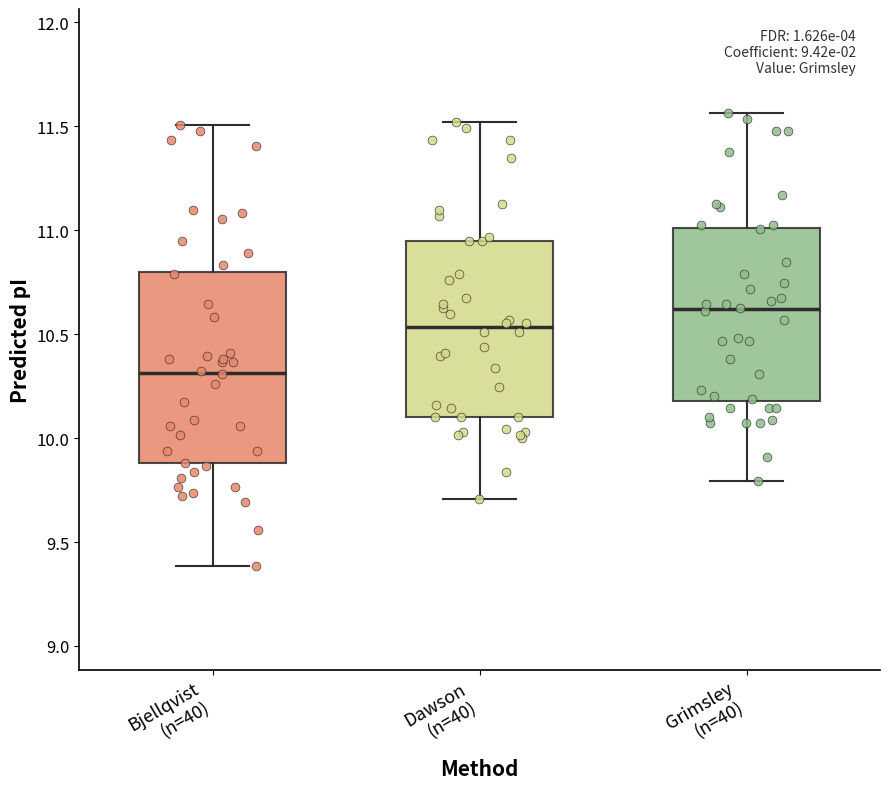

Which box's median line is the lowest?

Bjellqvist (n=40)